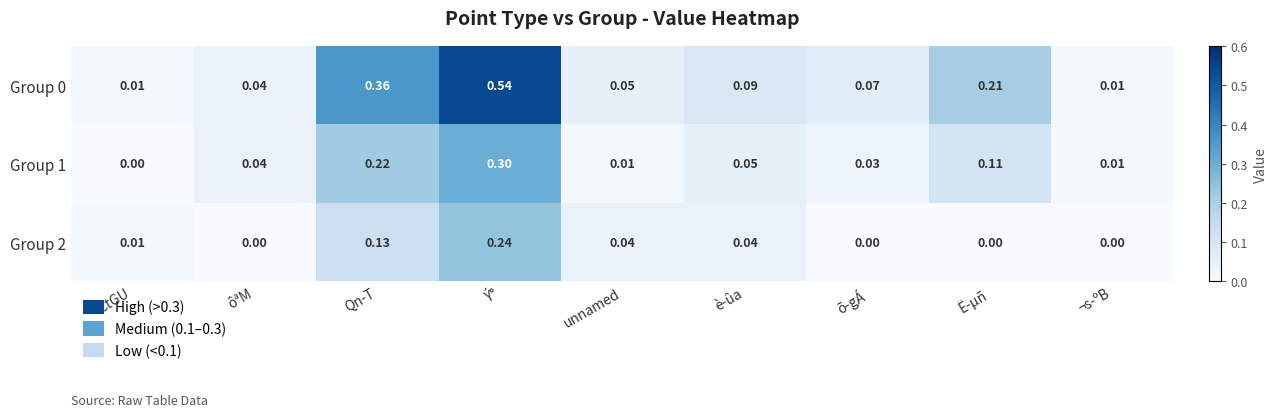

At which category is the sum across all series the highest?

Ý°